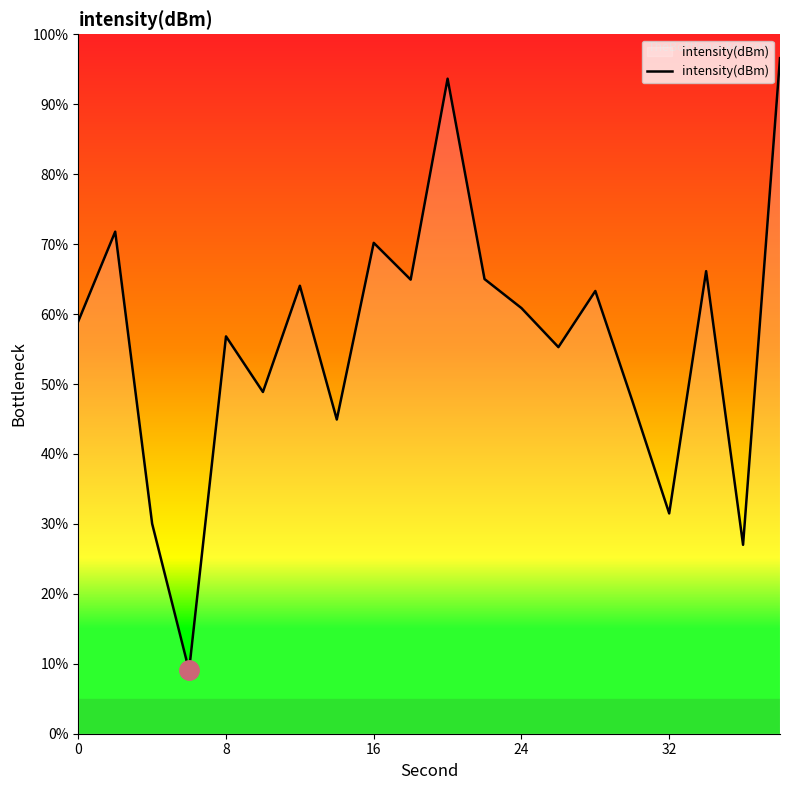

What is the maximum value shown in the chart?

96.6